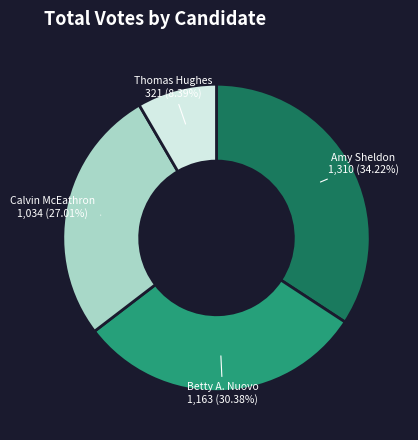

Does any single category account for the majority?

No